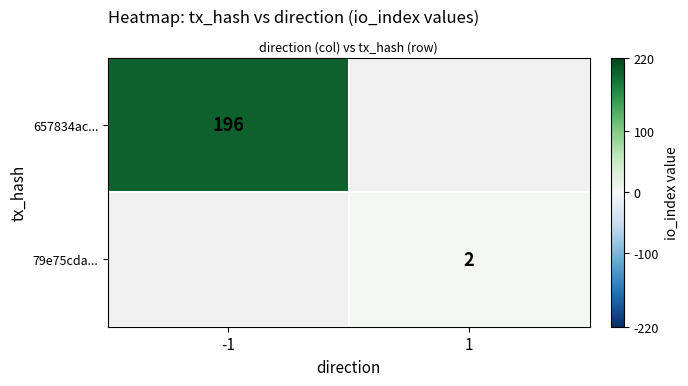

Is the value of row_1 at -1 greater than the value of row_0 at 1?

No